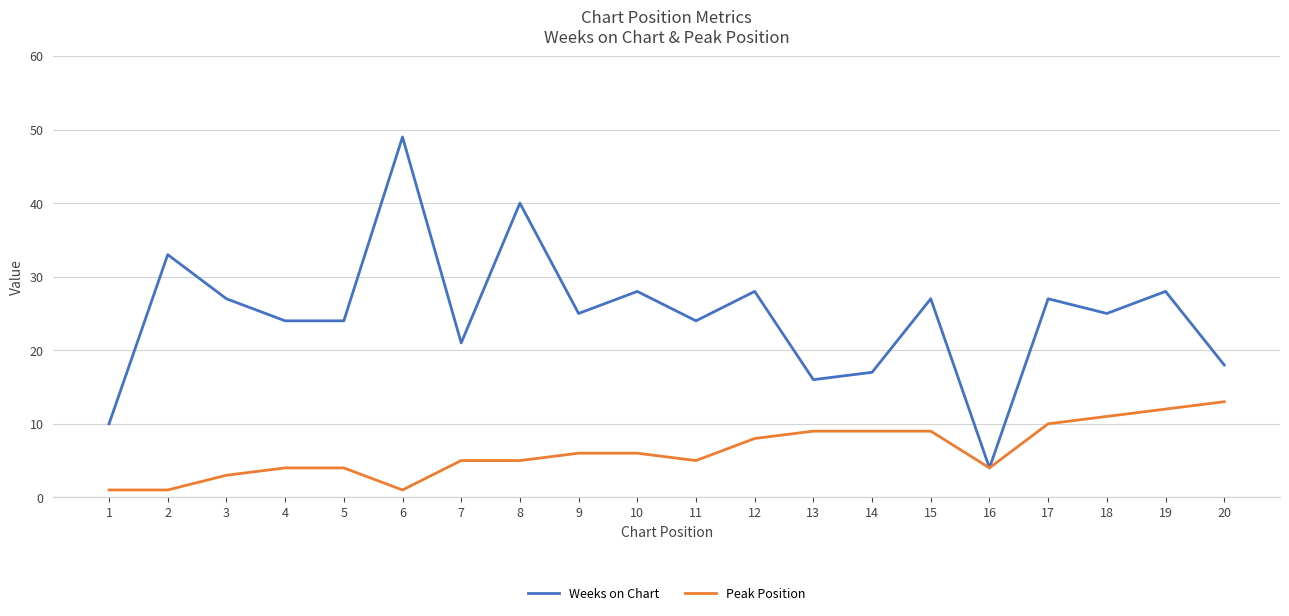

Which category has the highest value across all series?

6